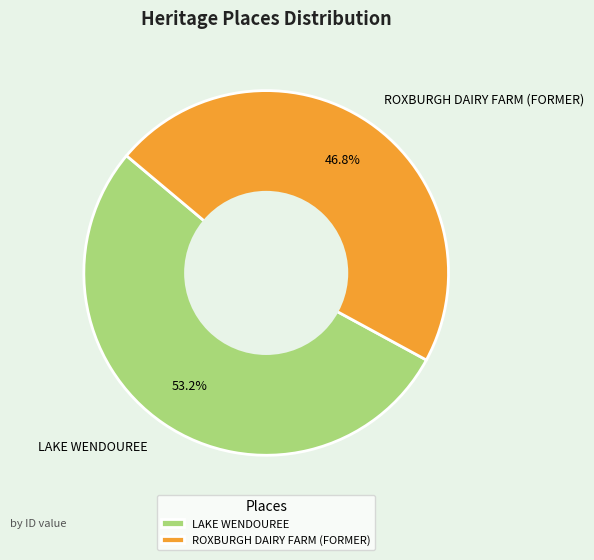

Approximately how many times larger is the value at LAKE WENDOUREE compared to ROXBURGH DAIRY FARM (FORMER)?

1.1